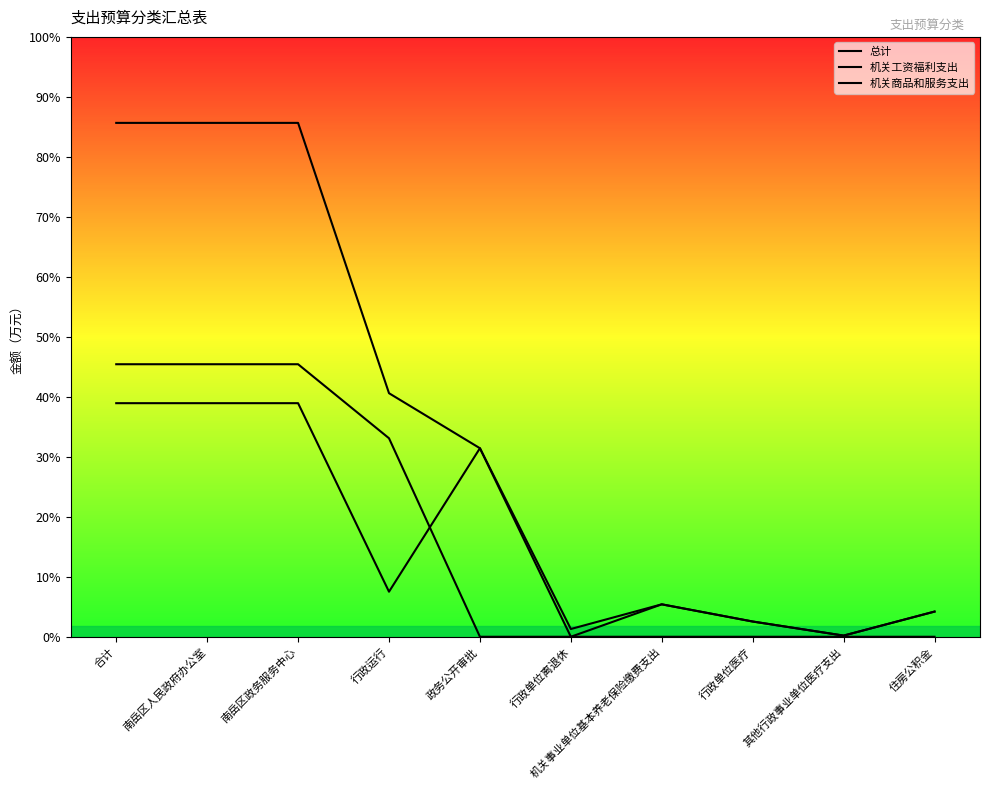

Rank the series at 合计 from lowest to highest value.

机关商品和服务支出, 机关工资福利支出, 总计